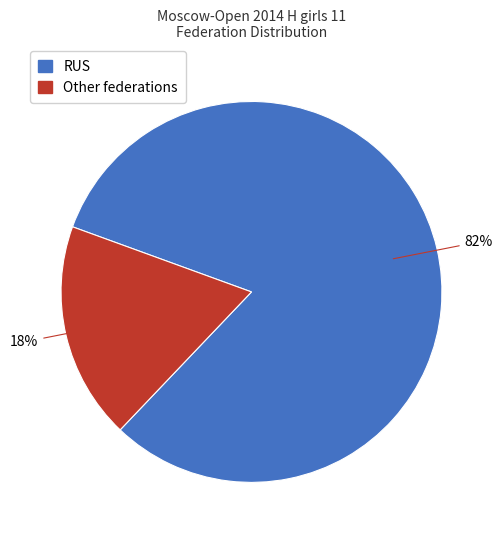

Between RUS and Other, which is larger?

RUS